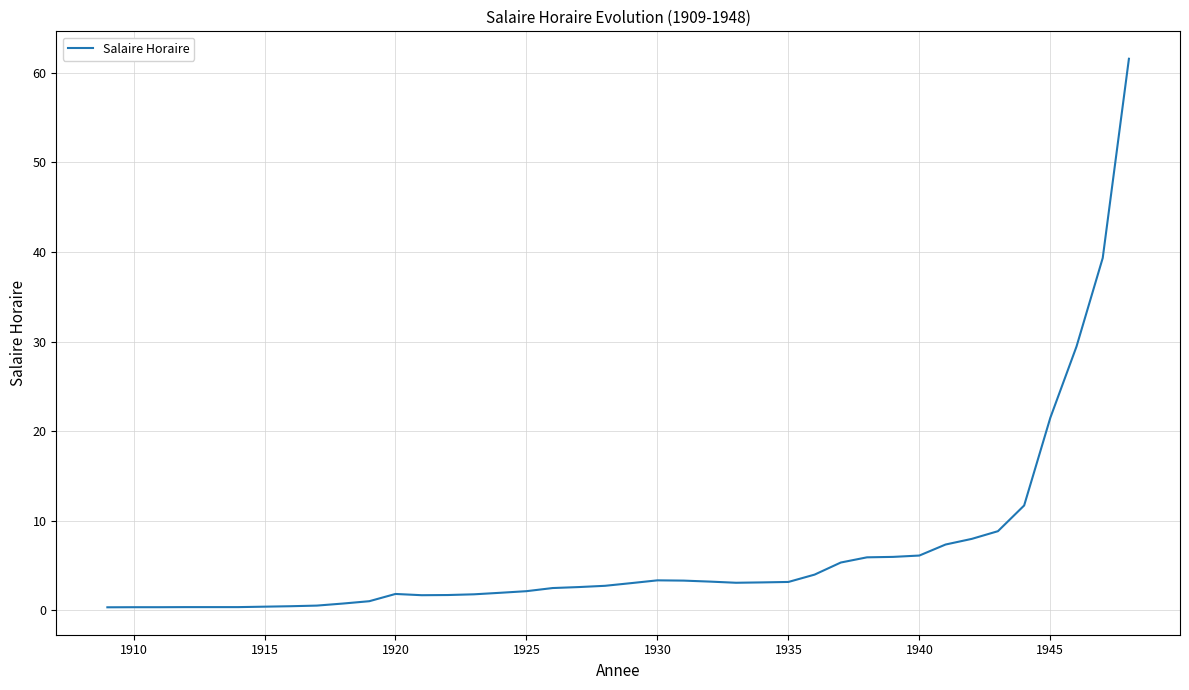

What is the maximum value shown in the chart?

61.6